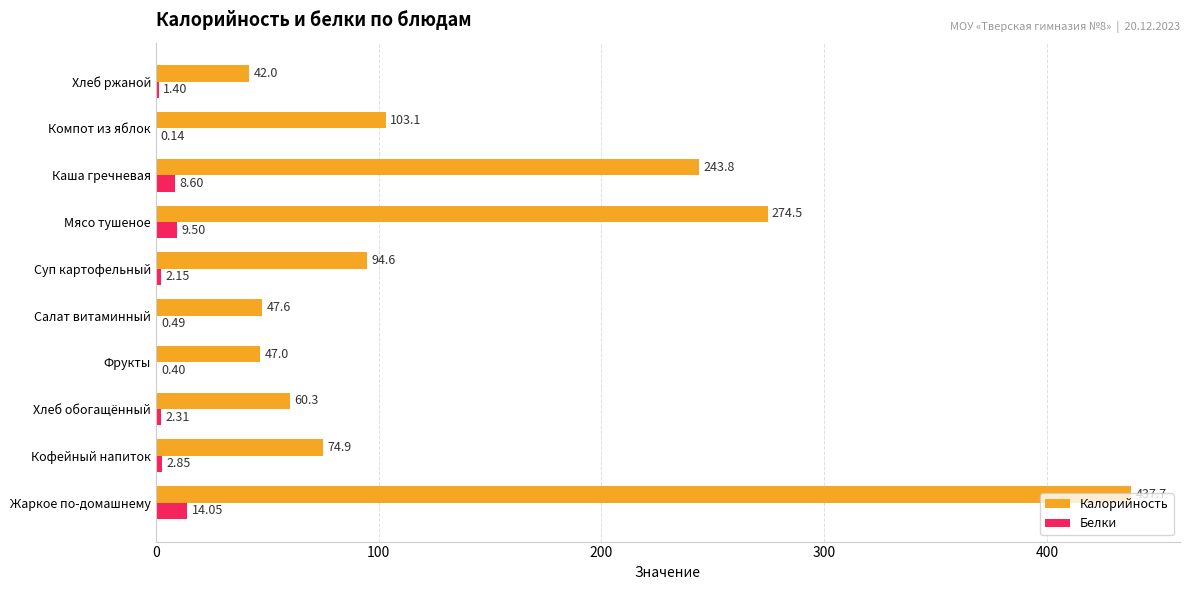

What is the sum of the Белки values at Хлеб ржаной and Каша гречневая?

10.0